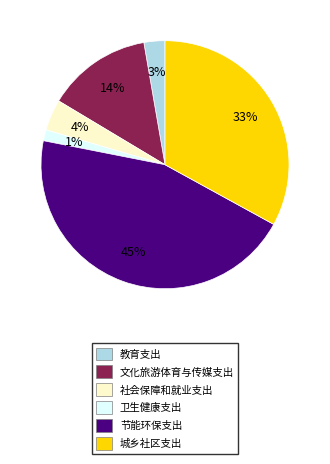

Is it true that 文化旅游体育与传媒支出 is 14% of the pie?

True